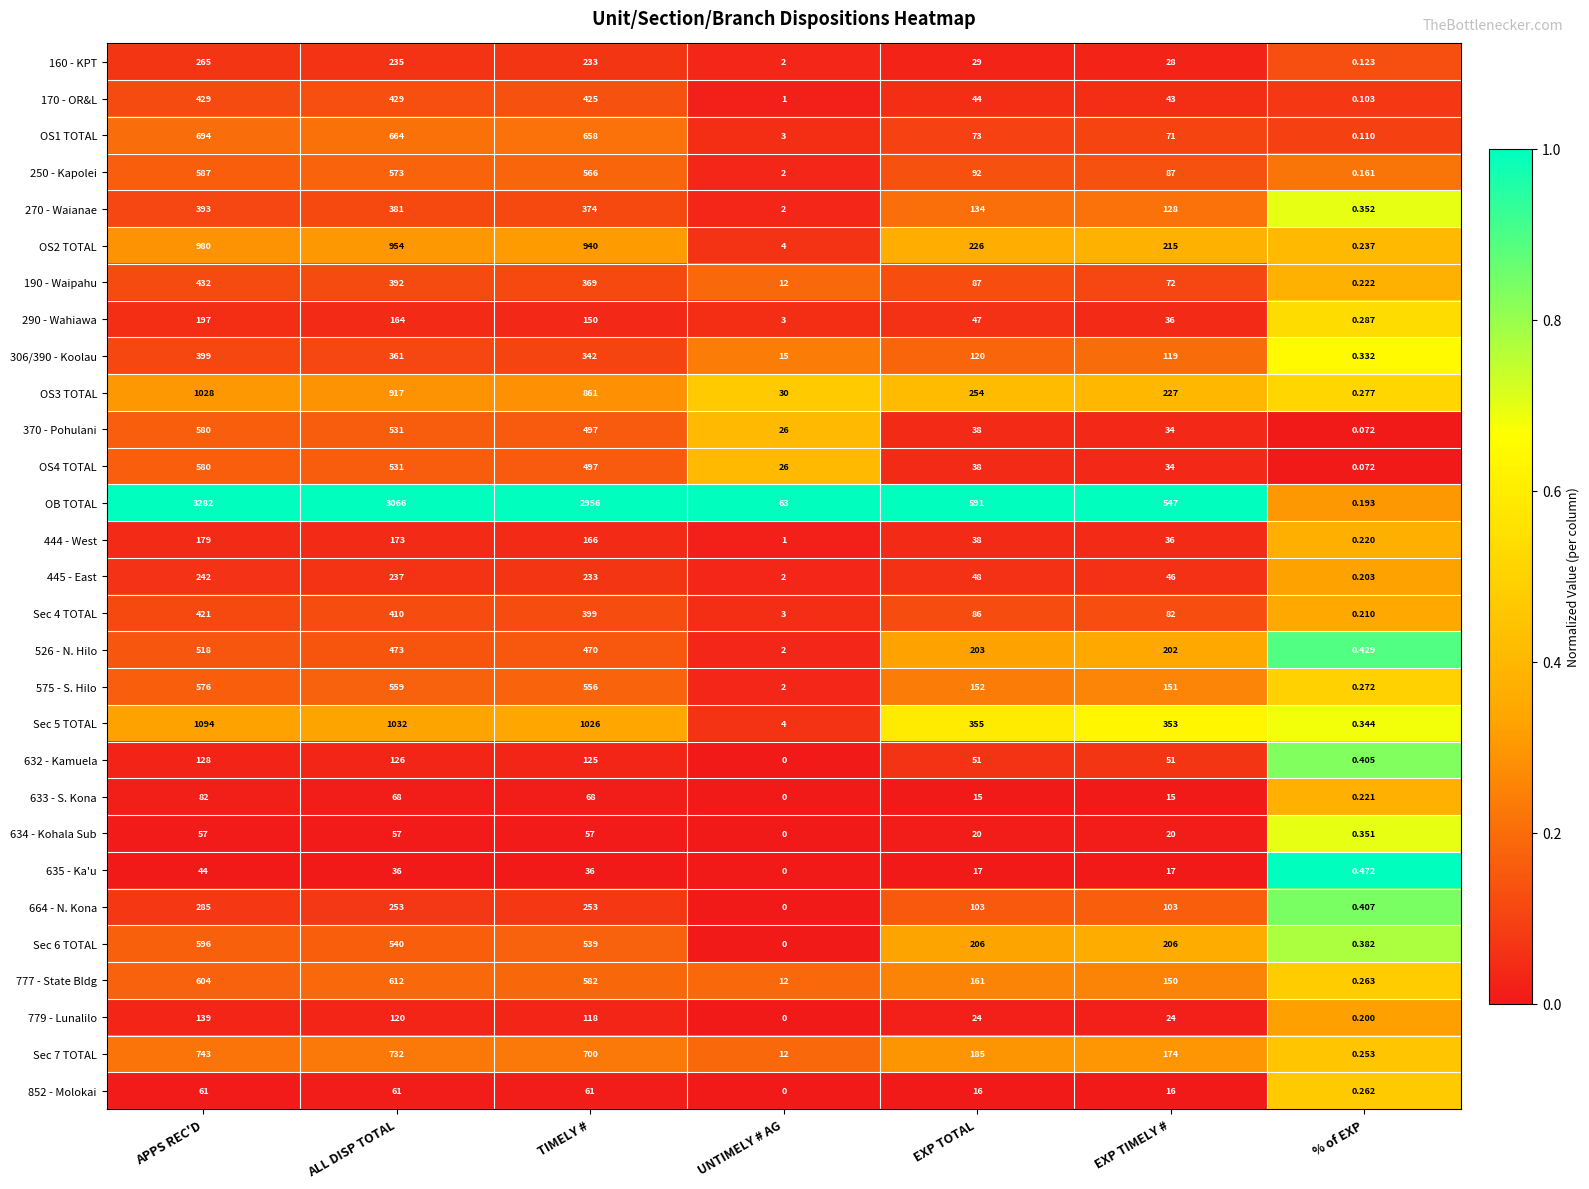

Where does the 370 - Pohulani series first go above 38?

APPS REC'D